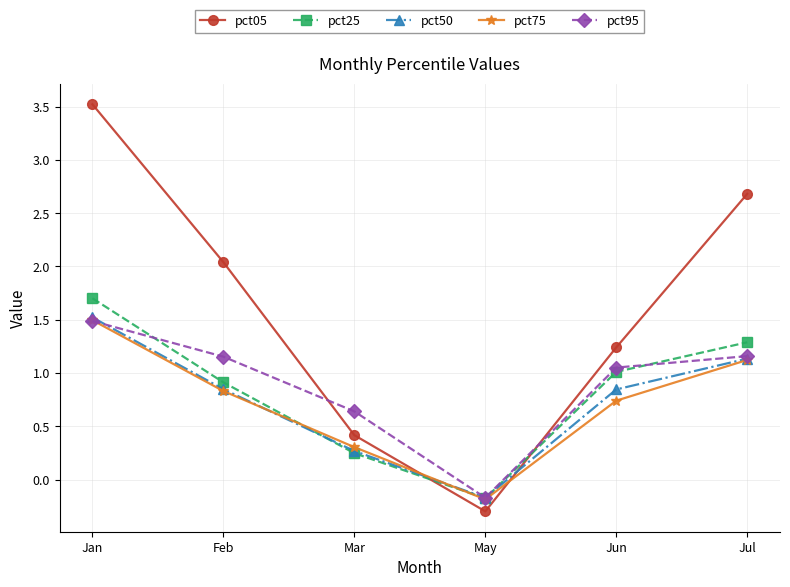

At which category does pct95 reach its first local valley?

May